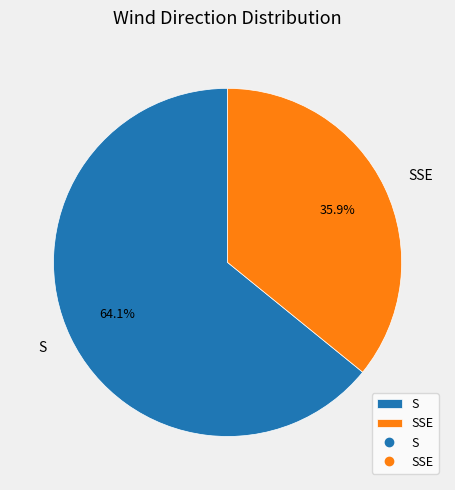

Is there a majority slice in this chart?

Yes